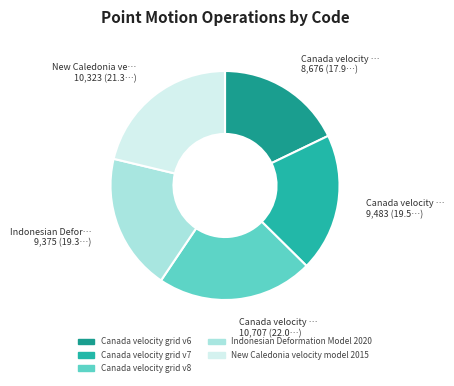

The Indonesian Deformation Model 2020 slice represents 9% of the pie. True or false?

False